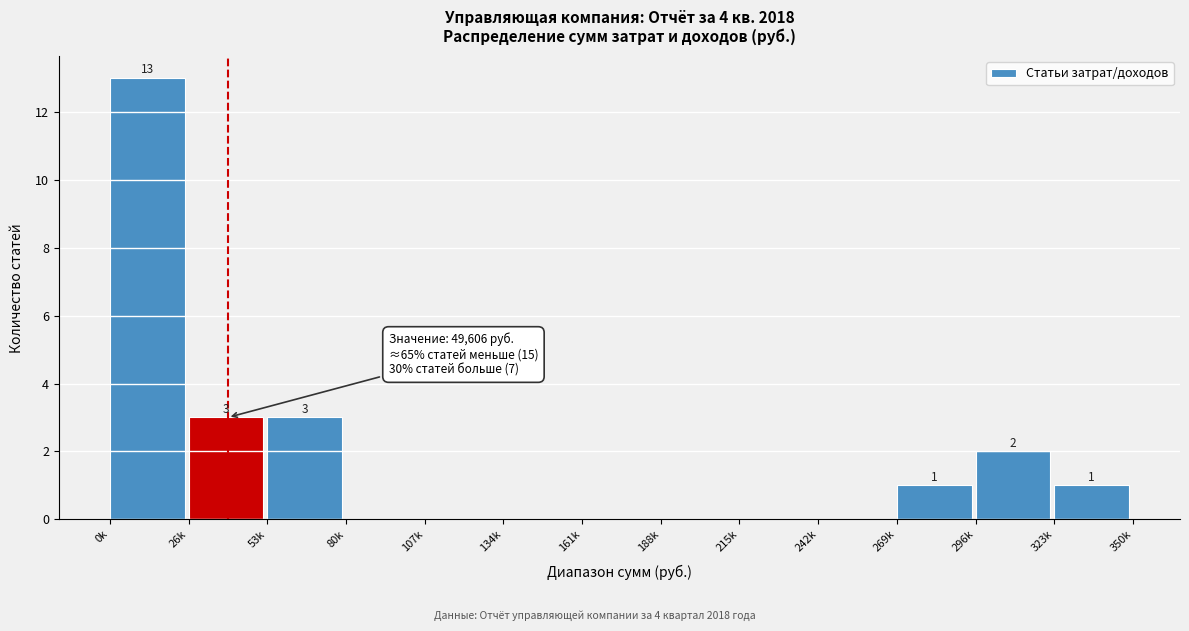

Reading left to right, transcribe all the data shown in this chart.

0k=13	26k=3	53k=3	80k=0	107k=0	134k=0	161k=0	188k=0	215k=0	242k=0	269k=1	296k=2	323k=1